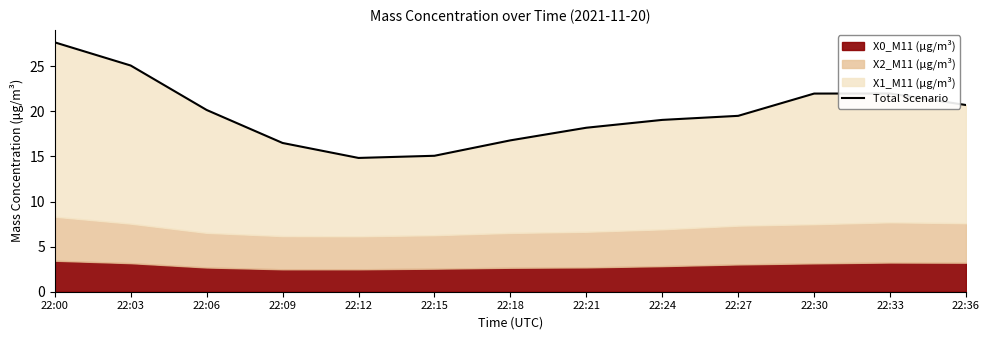

Reading right to left, what are all the values shown in this chart?

20.7	22.0	22.0	19.5	19.1	18.2	16.8	15.1	14.8	16.5	20.2	25.1	27.7